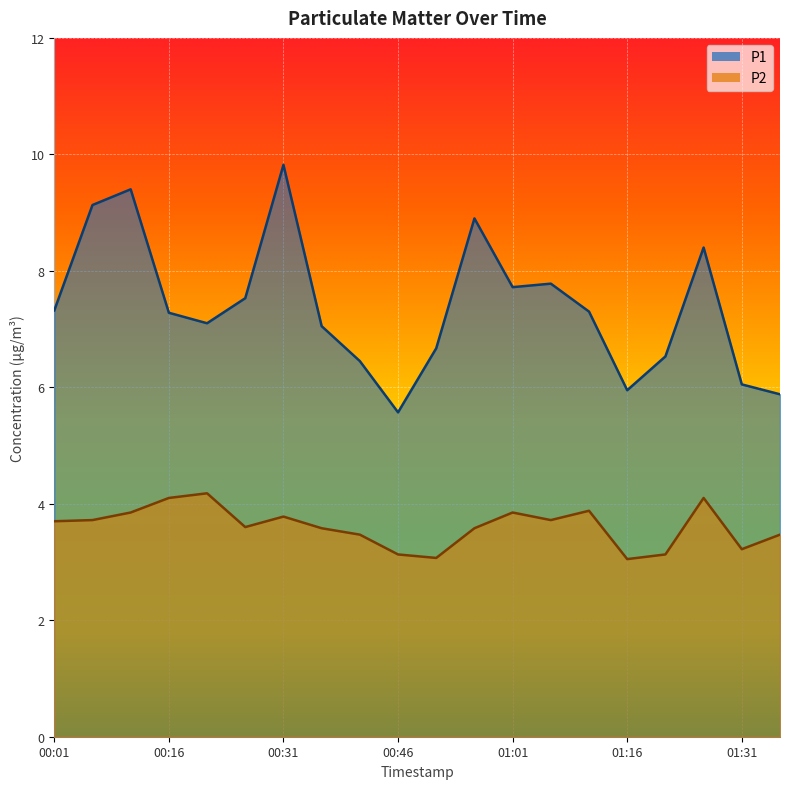

Which has a higher value, 01:21 or 01:16?

01:21